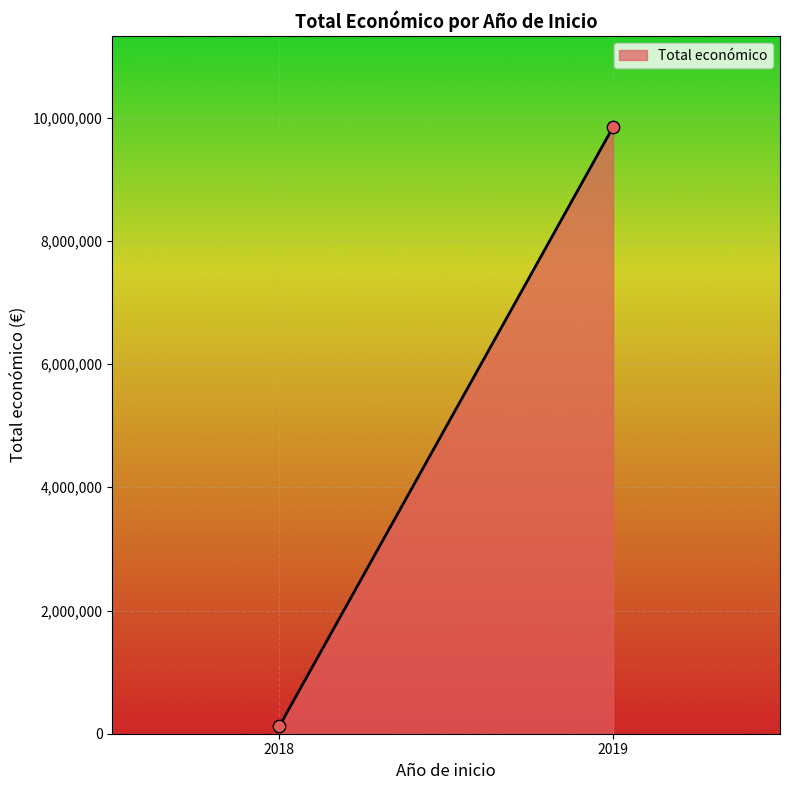

What is the range of Y values (max minus min)?

9729003